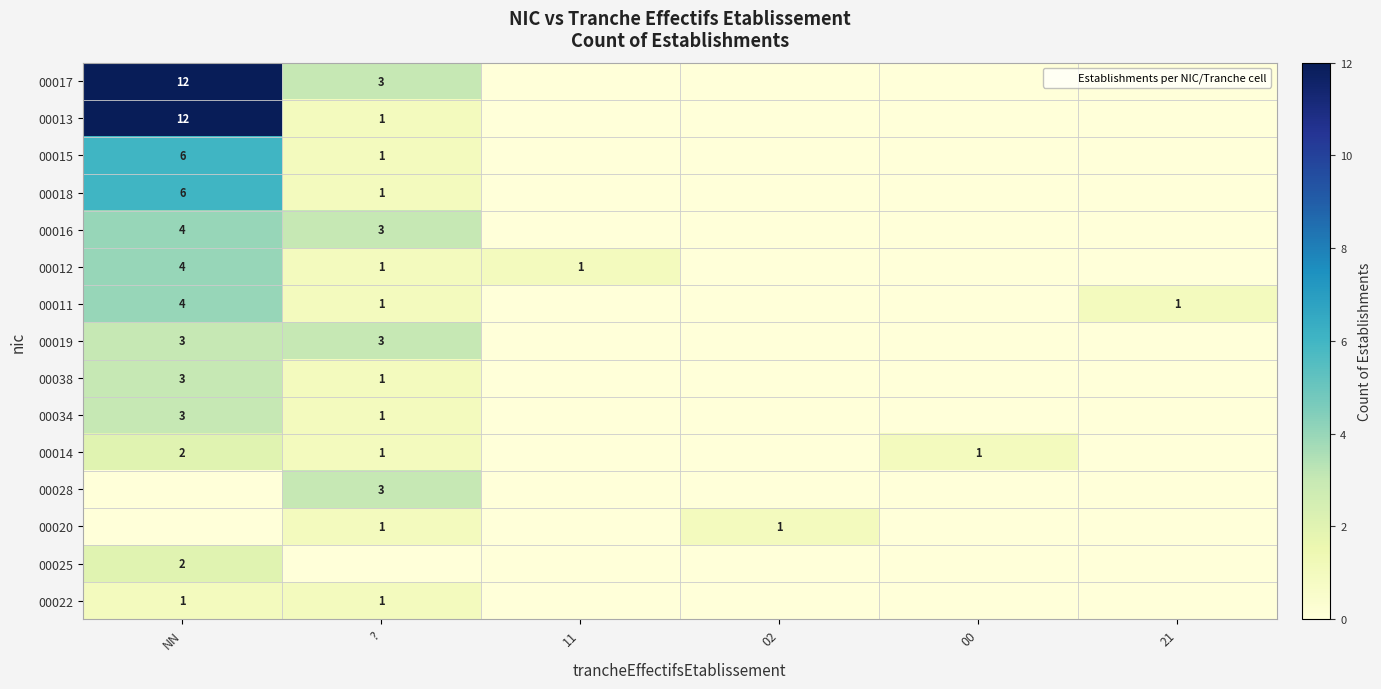

How many data points in 00011 are above 1?

1